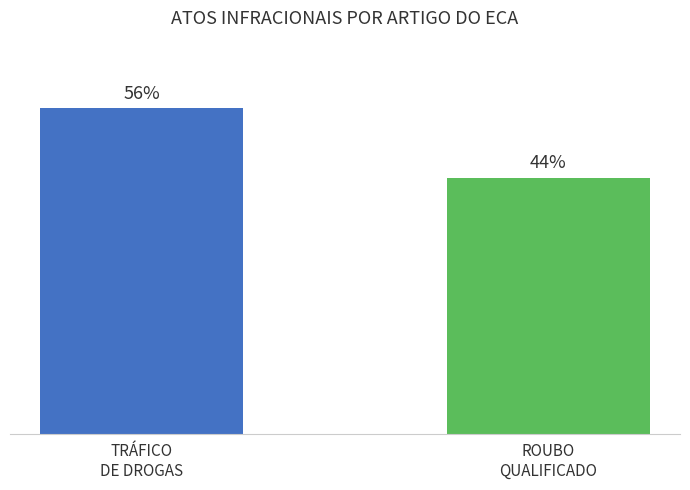

Rank the categories by value from highest to lowest.

TRÁFICO
DE DROGAS, ROUBO
QUALIFICADO